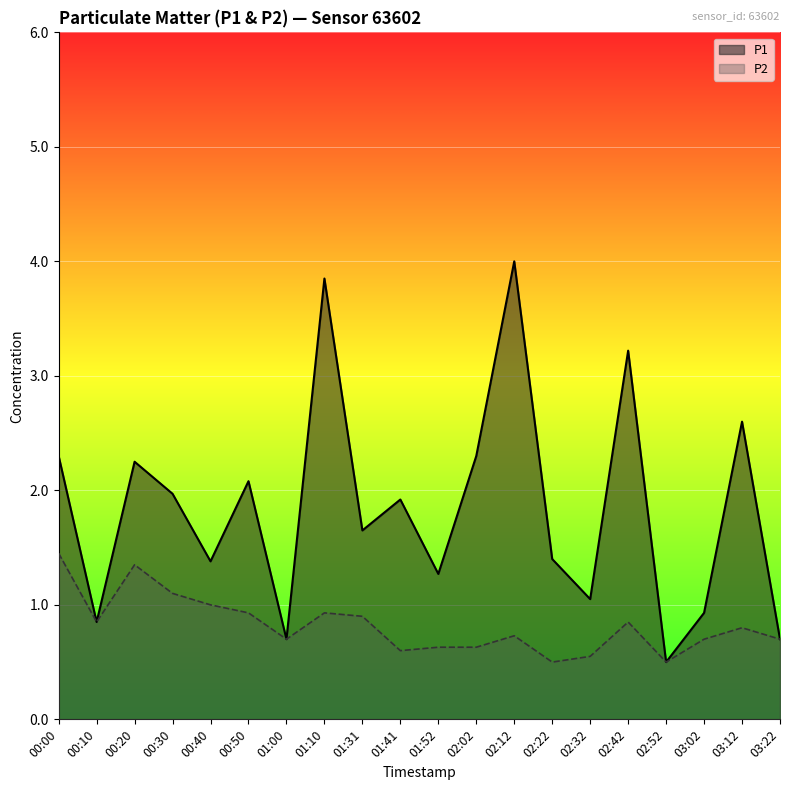

How many lines are shown in the chart?

2